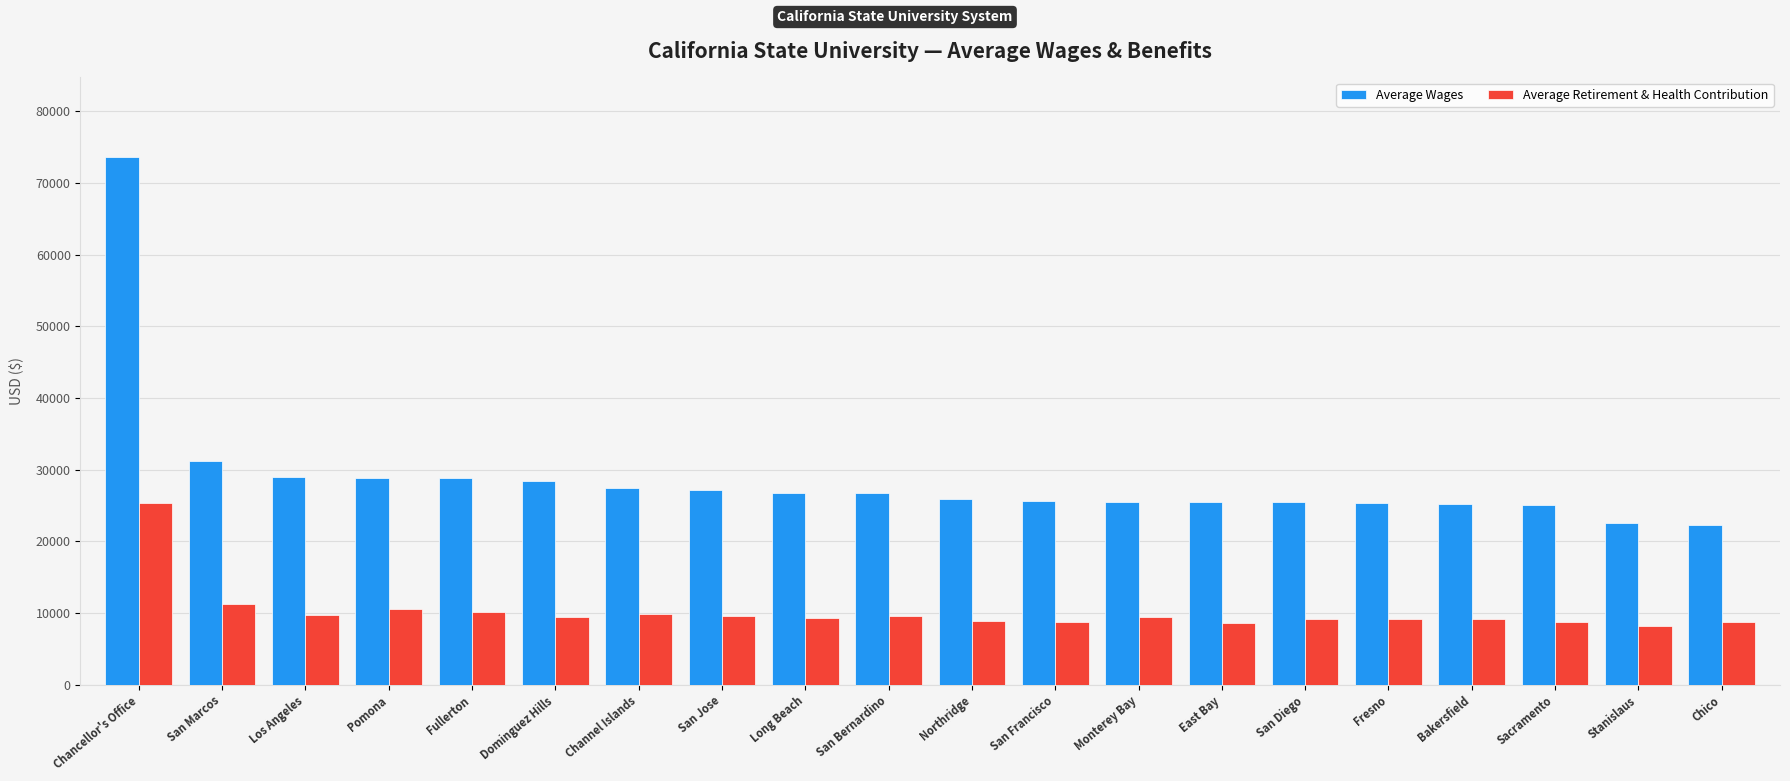

What is the minimum value for Average Wages?

22310.4